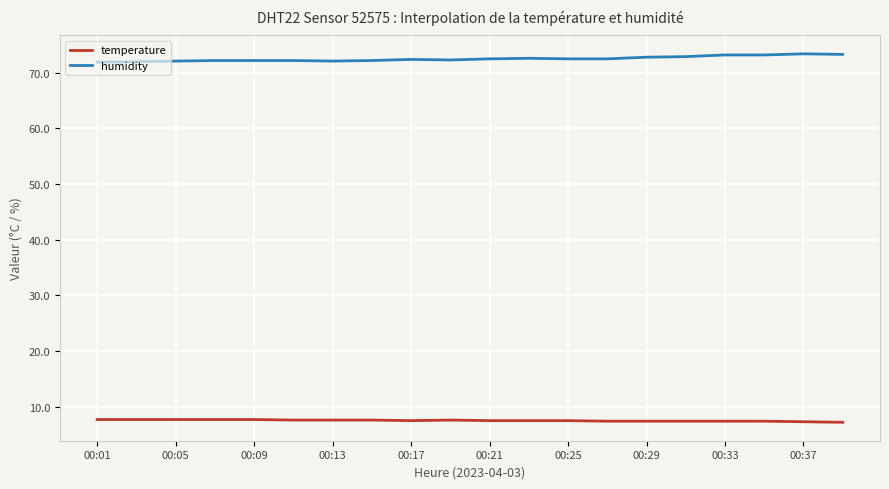

What is the minimum value shown in the chart?

7.2